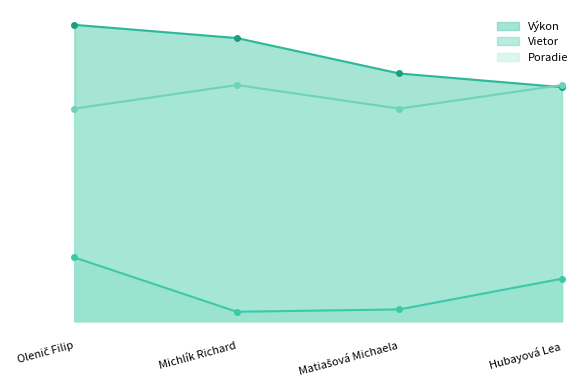

What is the minimum value shown in the chart?

0.4